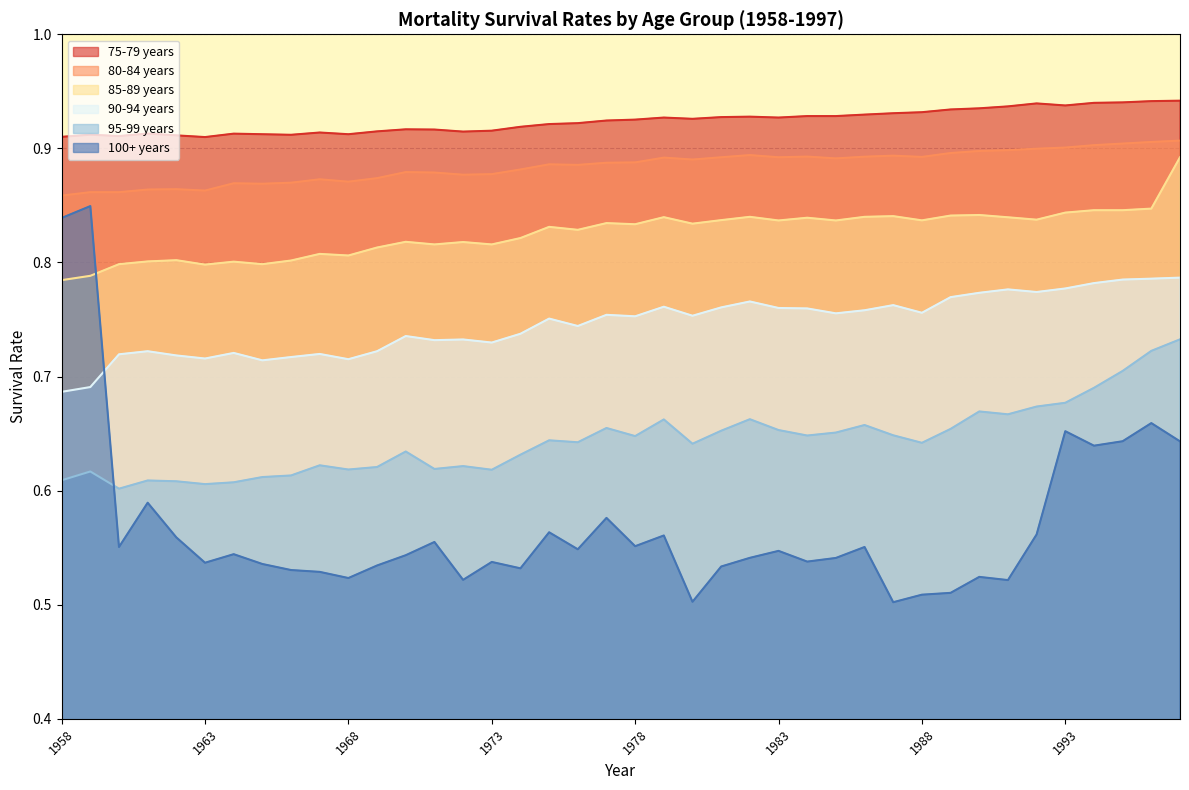

What is the difference between the maximum and minimum values in the 90-94 years series?

0.1